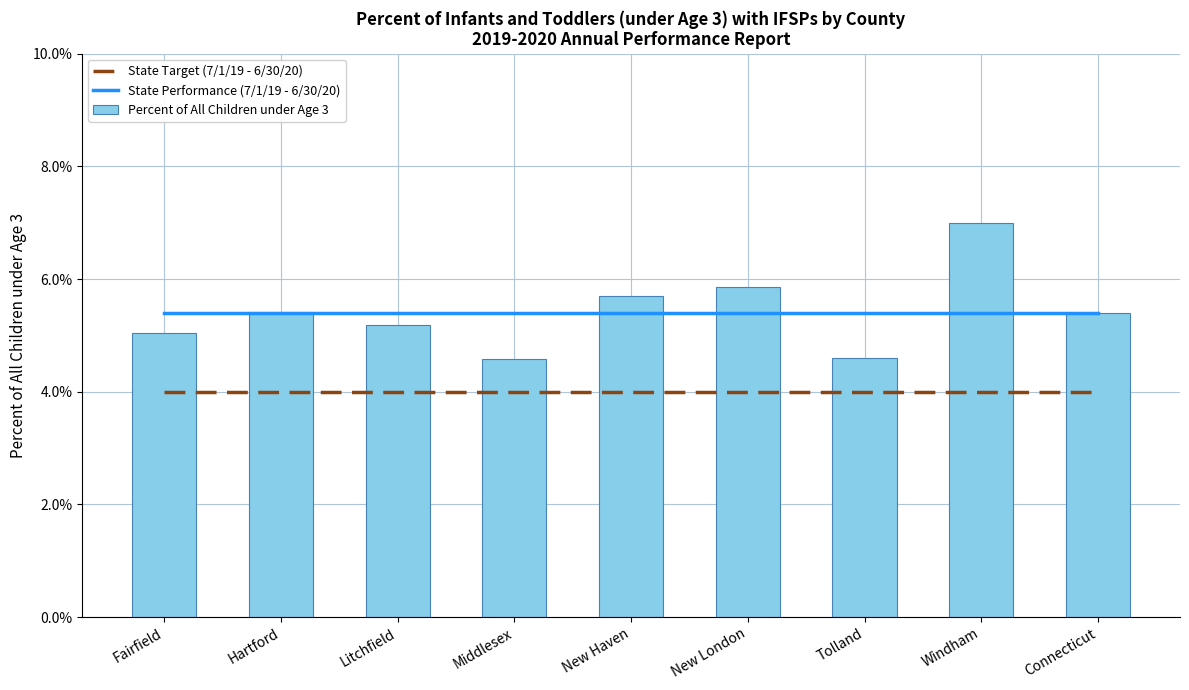

The State Target (7/1/19 - 6/30/20) series shows 0.0 at Litchfield. True or false?

True